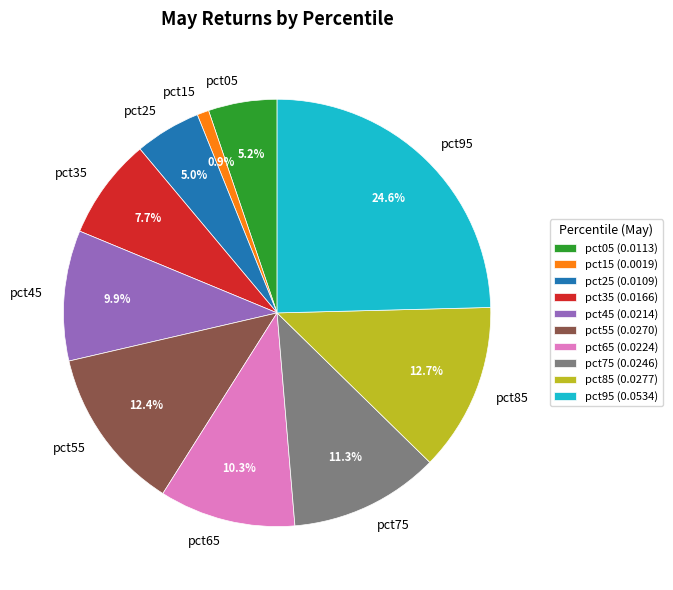

How many segments does this pie chart have?

10